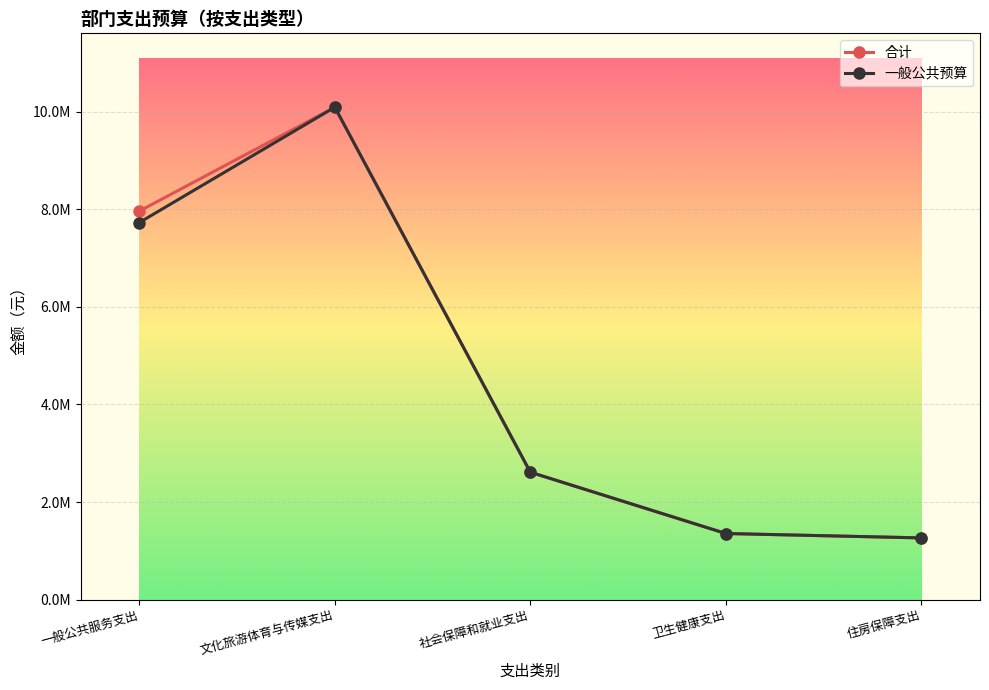

Where is the first local maximum for 合计?

文化旅游体育与传媒支出